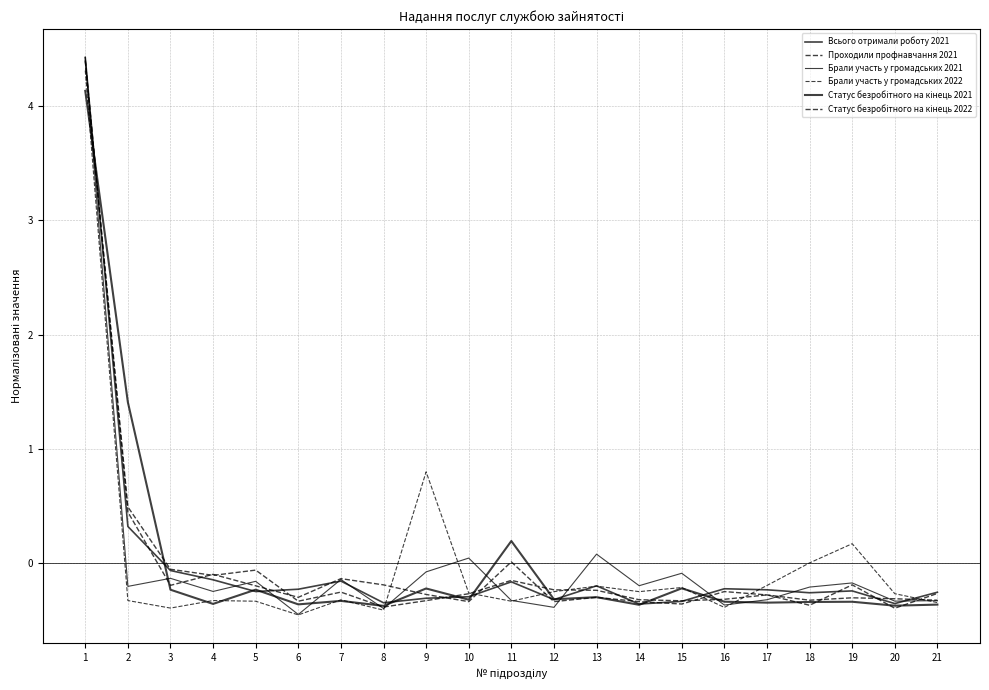

Reading right to left, what are all the values shown in this chart?

Всього отримали роботу 2021: -0.3	-0.4	-0.2	-0.3	-0.2	-0.2	-0.3	-0.4	-0.2	-0.3	-0.2	-0.3	-0.3	-0.3	-0.2	-0.2	-0.2	-0.1	-0.1	0.3	4.4
Проходили профнавчання 2021: -0.3	-0.3	-0.3	-0.3	-0.3	-0.2	-0.4	-0.3	-0.3	-0.3	0.0	-0.3	-0.3	-0.2	-0.1	-0.3	-0.2	-0.1	-0.2	0.4	4.4
Брали участь у громадських 2021: -0.3	-0.3	-0.2	-0.2	-0.3	-0.4	-0.1	-0.2	0.1	-0.4	-0.3	0.0	-0.1	-0.4	-0.1	-0.5	-0.2	-0.2	-0.1	-0.2	4.4
Брали участь у громадських 2022: -0.3	-0.3	0.2	0.0	-0.2	-0.4	-0.2	-0.3	-0.2	-0.3	-0.3	-0.3	0.8	-0.4	-0.3	-0.5	-0.3	-0.3	-0.4	-0.3	4.3
Статус безробітного на кінець 2021: -0.4	-0.4	-0.3	-0.3	-0.3	-0.3	-0.2	-0.4	-0.3	-0.3	0.2	-0.3	-0.2	-0.4	-0.3	-0.4	-0.2	-0.4	-0.2	1.4	4.1
Статус безробітного на кінець 2022: -0.3	-0.4	-0.2	-0.4	-0.3	-0.3	-0.3	-0.3	-0.2	-0.2	-0.2	-0.3	-0.3	-0.4	-0.3	-0.3	-0.1	-0.1	-0.1	0.5	4.4